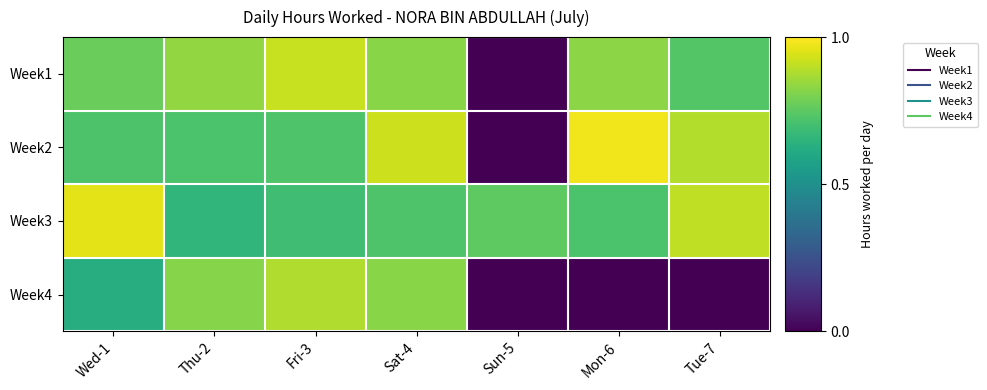

At which category is the sum across all series the highest?

Sat-4